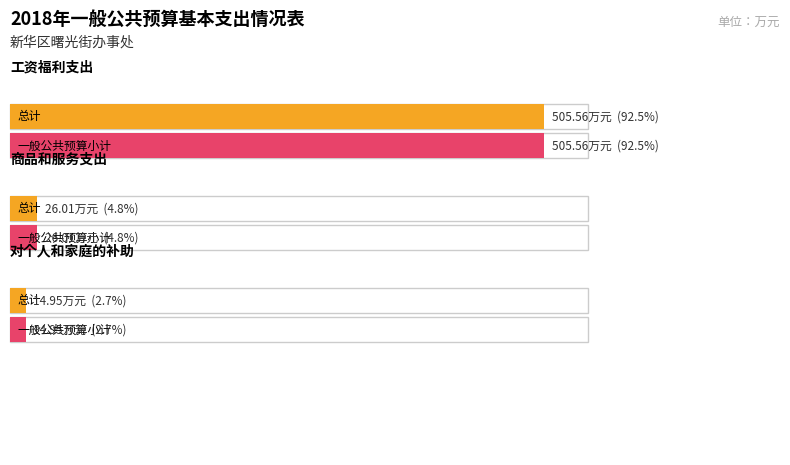

The value of 总计 at 商品和服务支出 is 26.0. True or false?

True